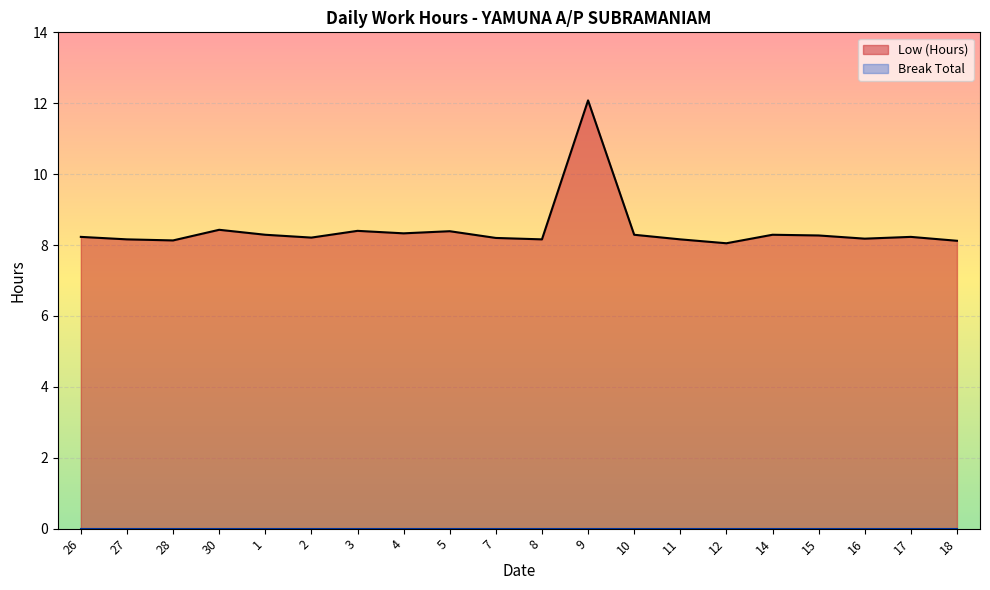

What is the total value across all series at 17?

8.2